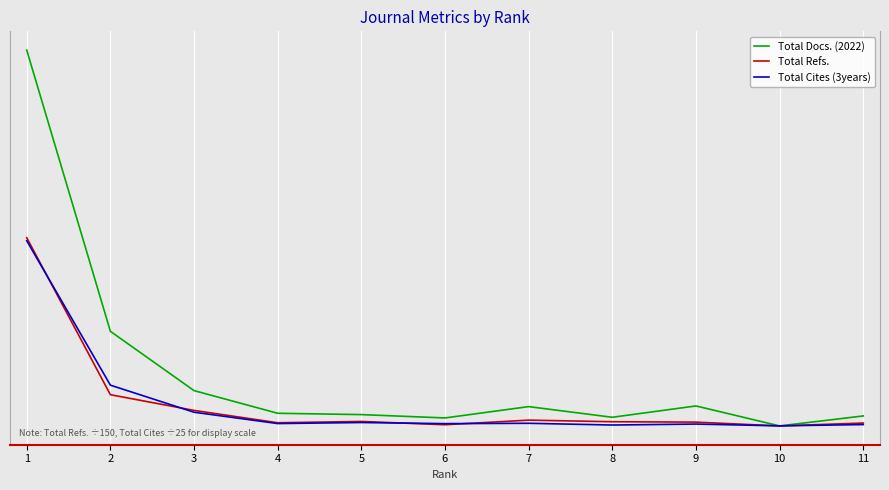

Does the chart have visible grid lines?

Yes